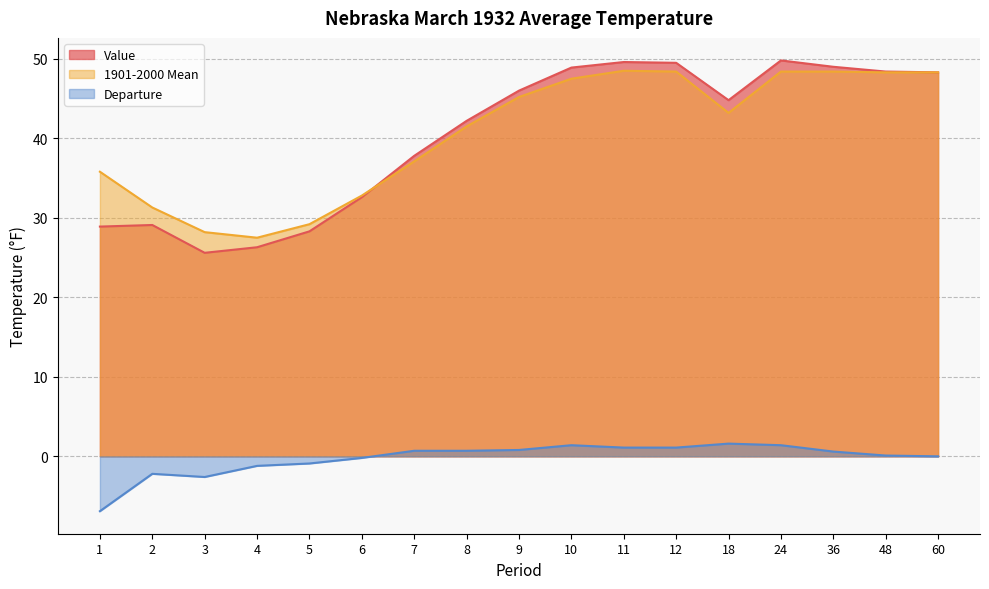

Does the chart display data point markers on the line(s)?

No